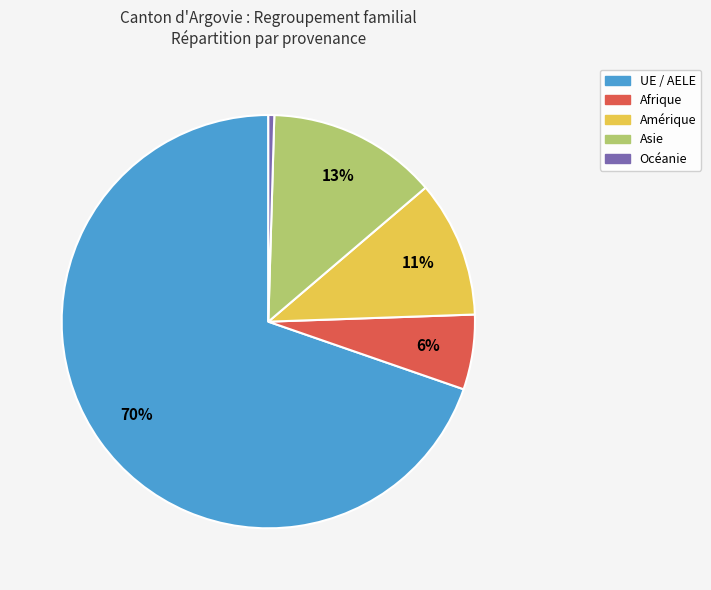

Is it true that Amérique is 11% of the pie?

True